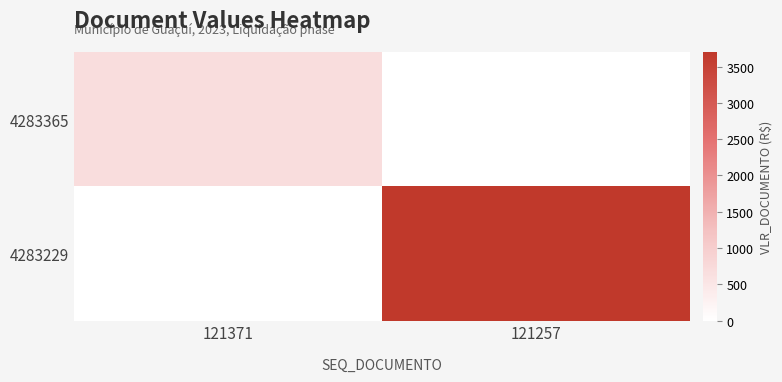

Reading left to right, transcribe all the data shown in this chart.

4283365: 121371=666.0	121257=0.0
4283229: 121371=0.0	121257=3700.0